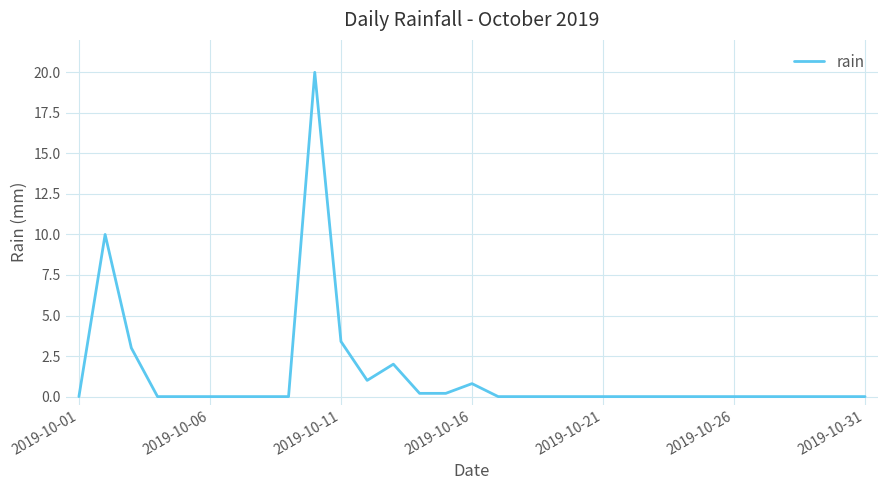

What is the greatest value displayed?

20.0